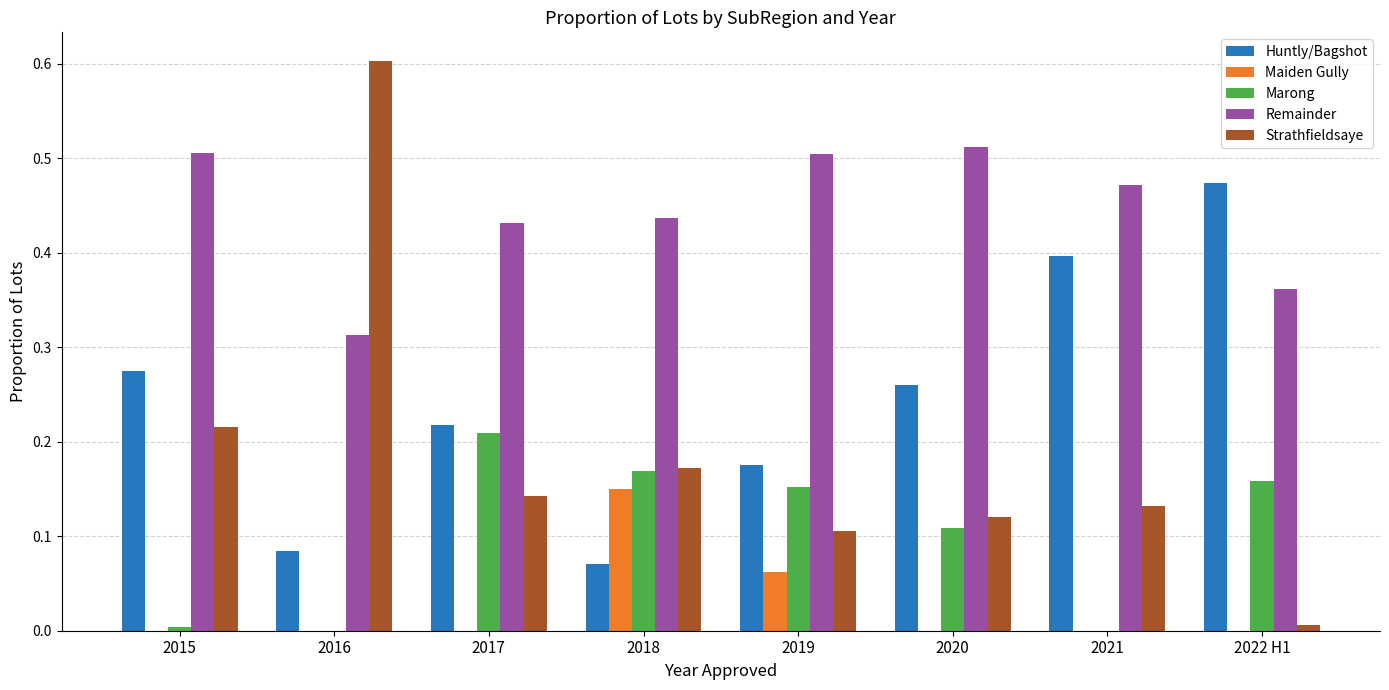

Is the value of Remainder at 2017 greater than the value of Maiden Gully at 2021?

Yes